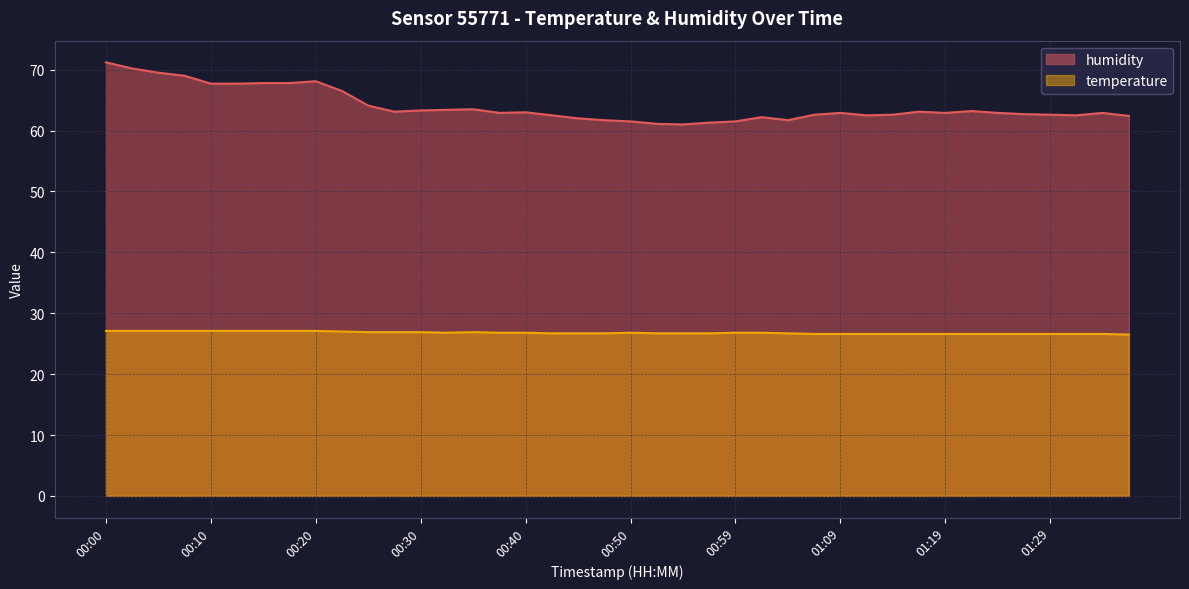

How many distinct data groups are displayed?

2